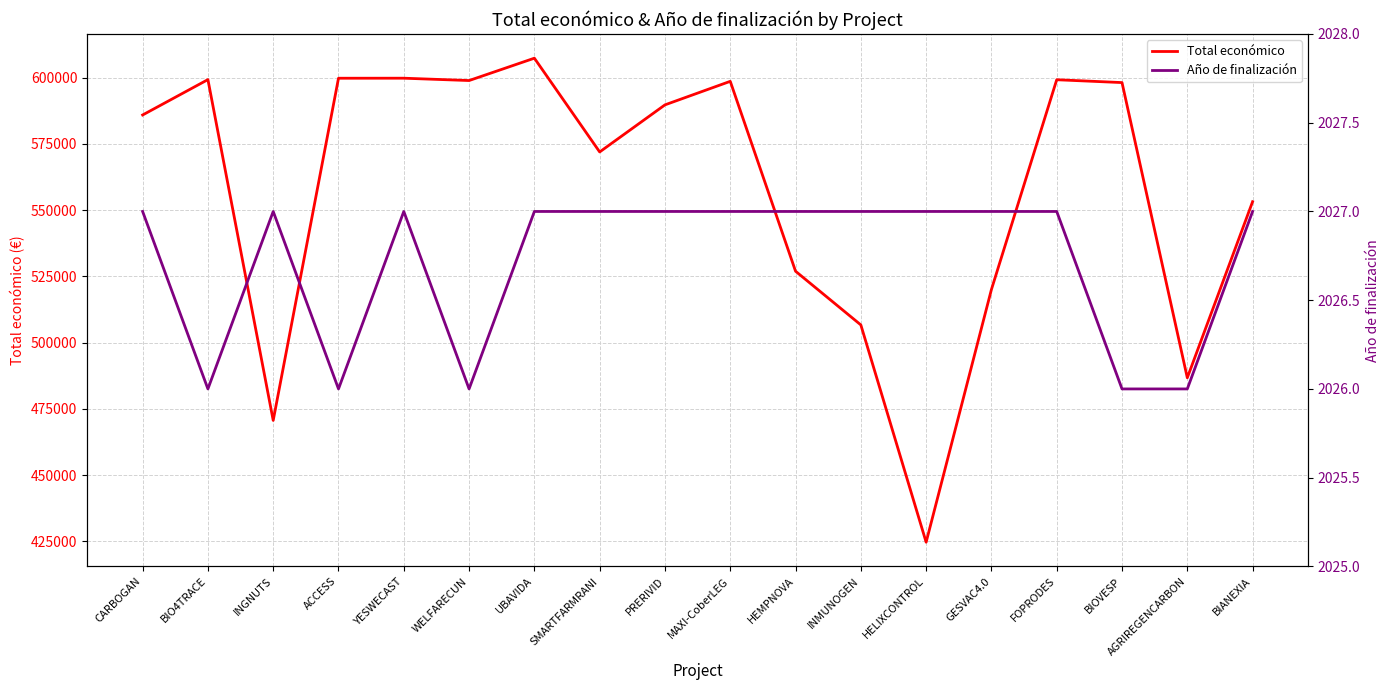

What is the average value of the Total económico series?

557652